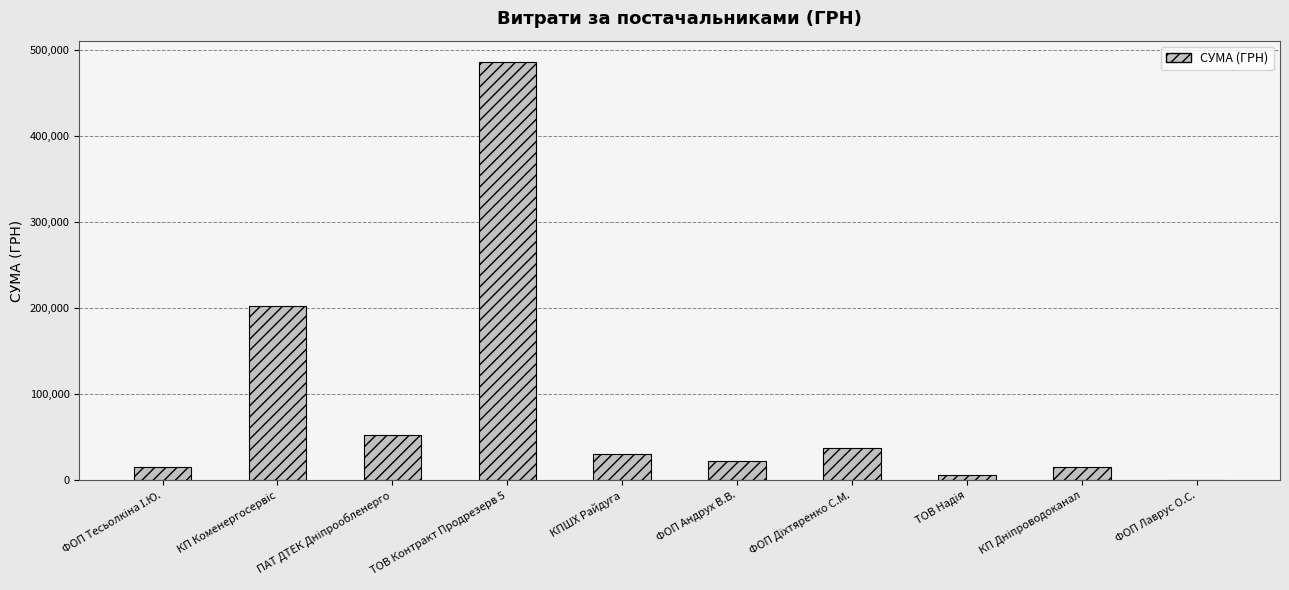

What is the sum of all values?

870545.4